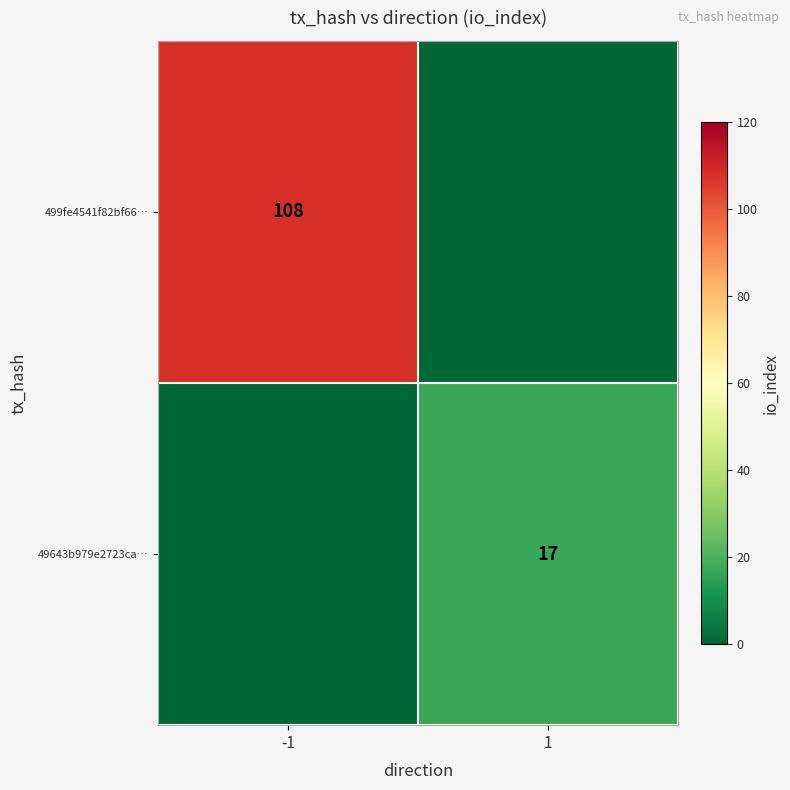

The value of 49643b979e2723ca… at 1 is 17. True or false?

True